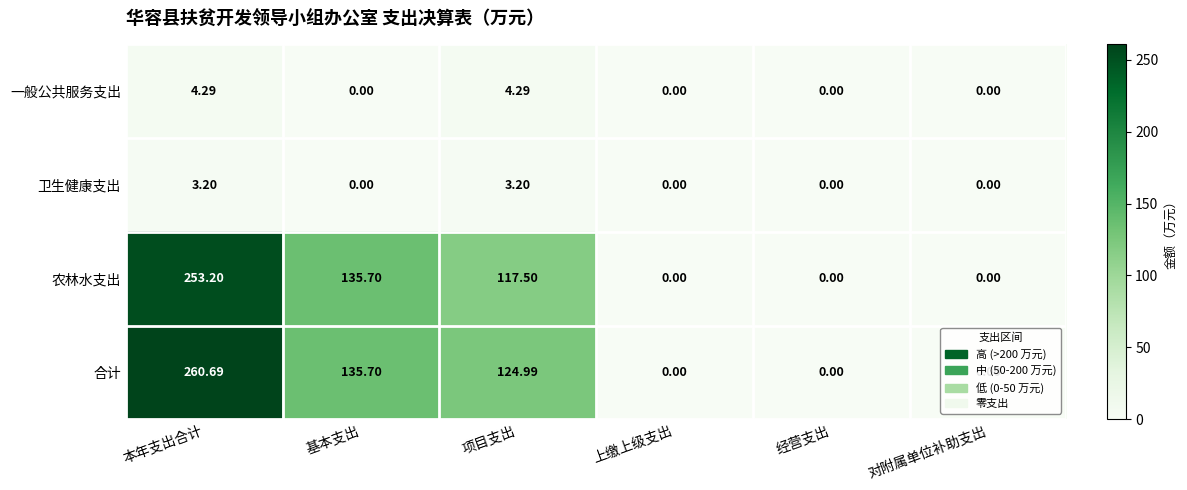

At which label does 农林水支出 first exceed 117?

本年支出合计